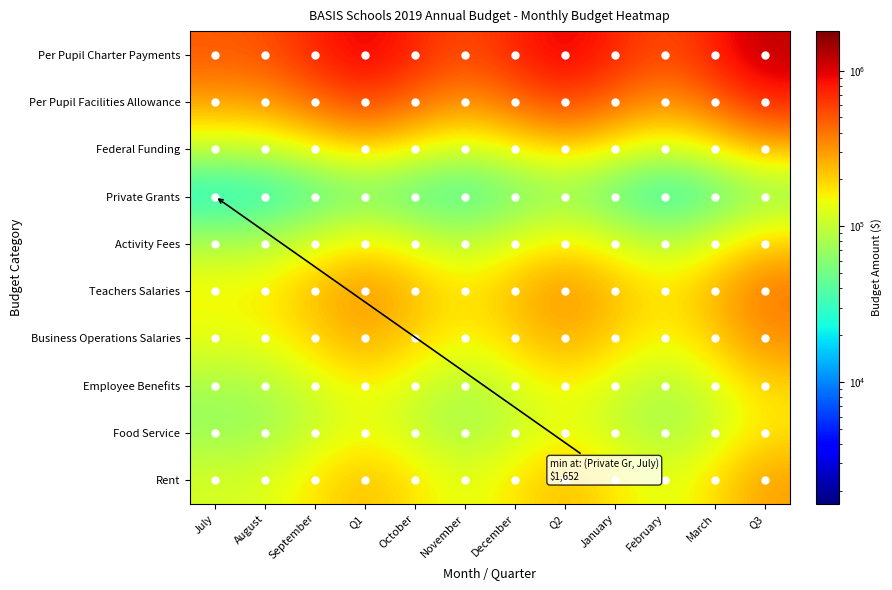

Between August and Q2, which series saw the biggest shift?

Per Pupil Charter Payments